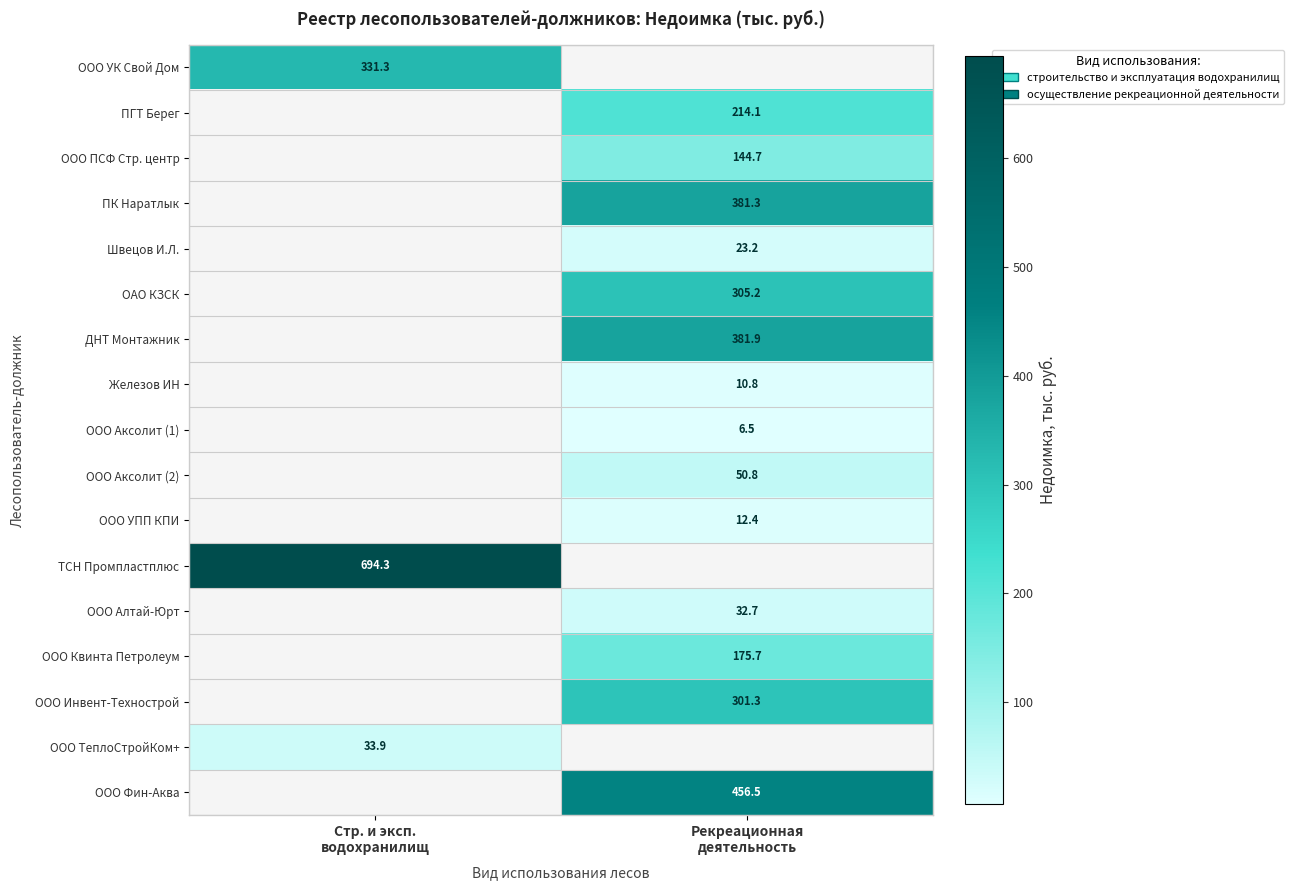

What is the smallest value displayed?

6.5